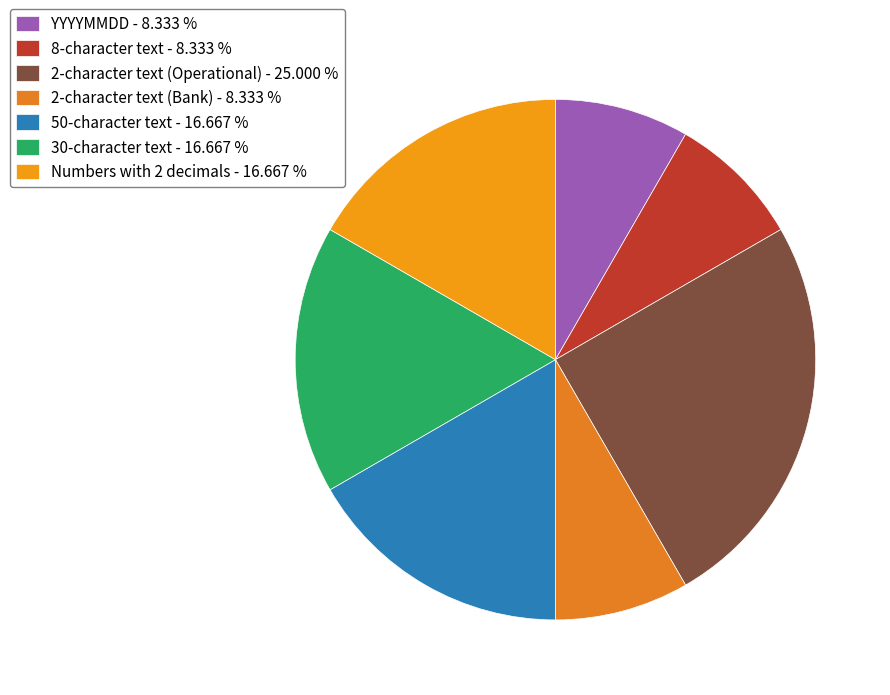

Which slice is the largest?

2-character text (Operational) - 25.000 %